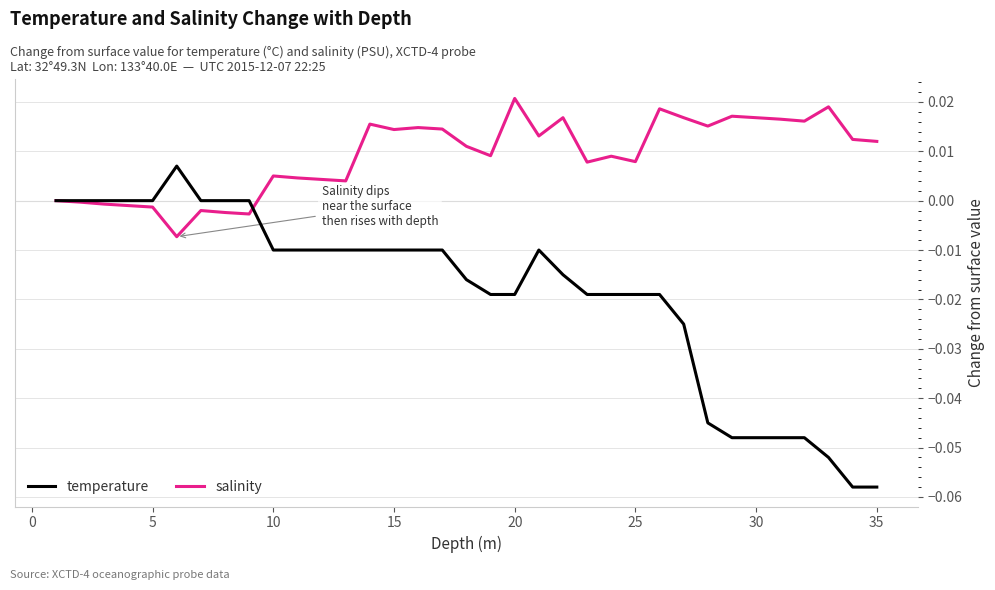

Which series has the widest spread of values?

temperature